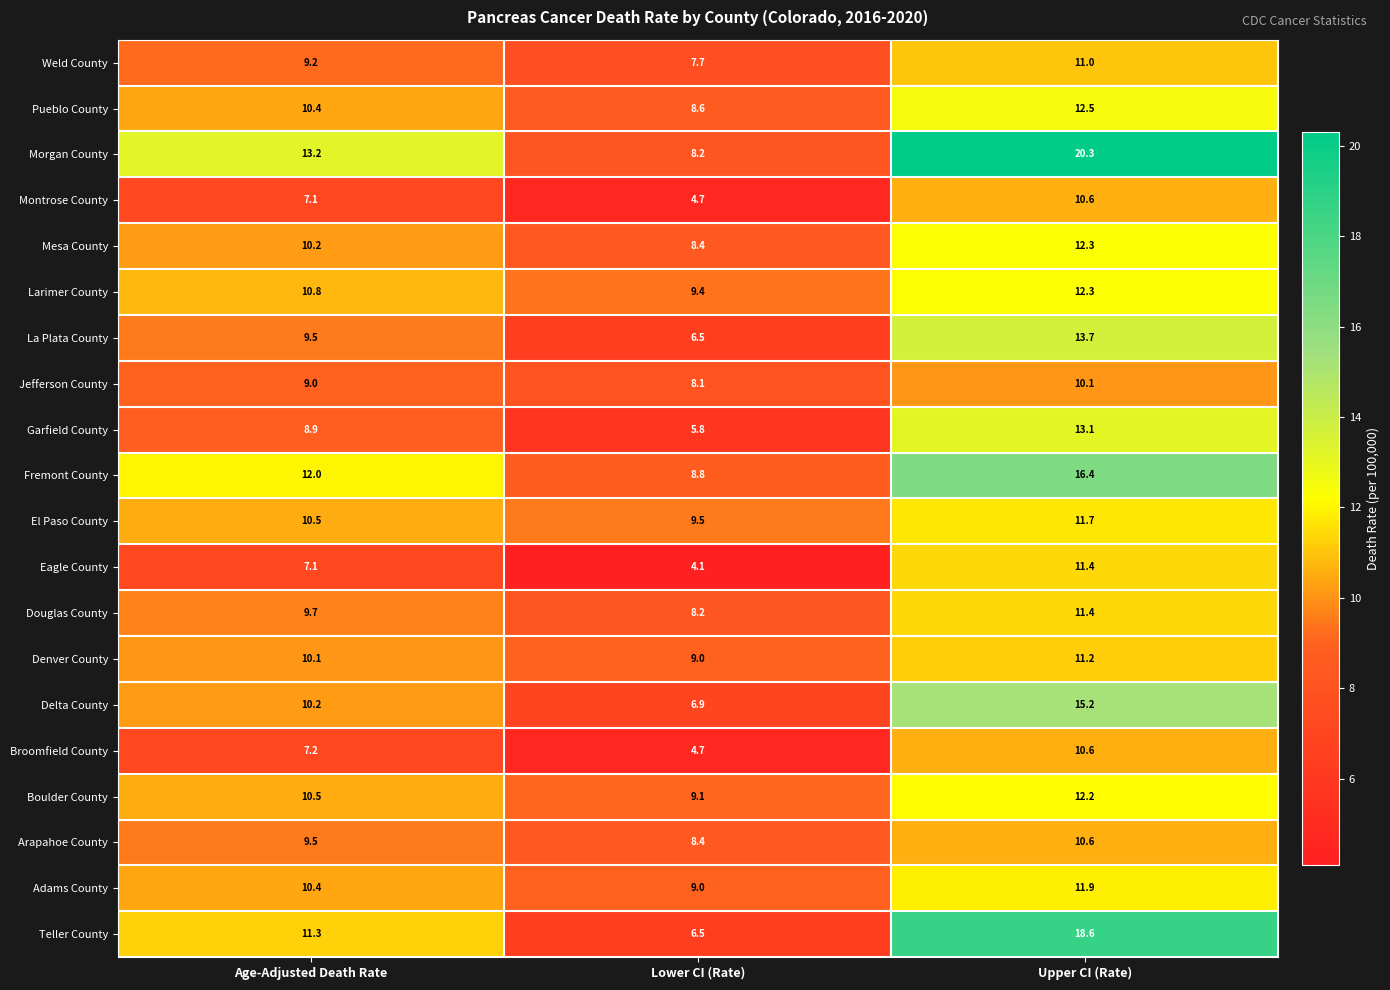

What is the approximate value of Delta County at Lower CI (Rate)?

6.9